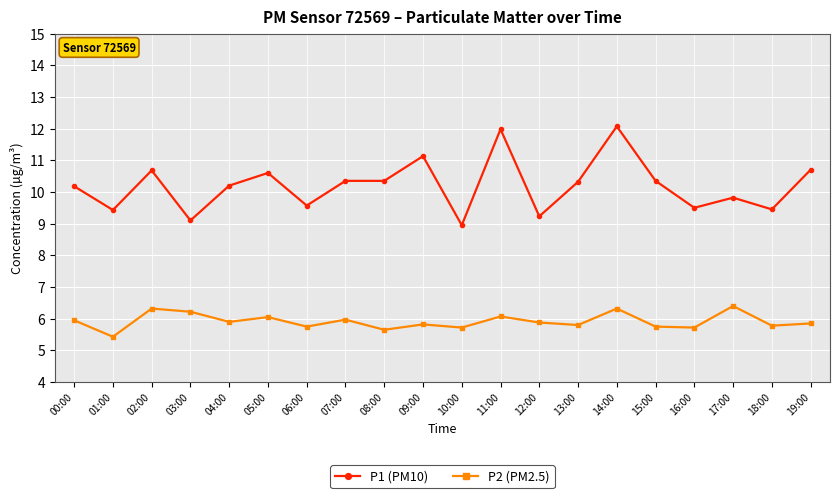

What is the label of the 9th point from the right?

11:00